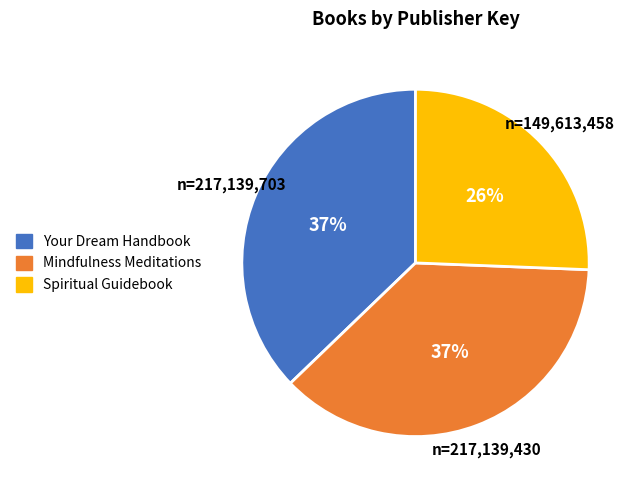

What is the ratio of the value at Mindfulness Meditations to the value at Your Dream Handbook?

1.0